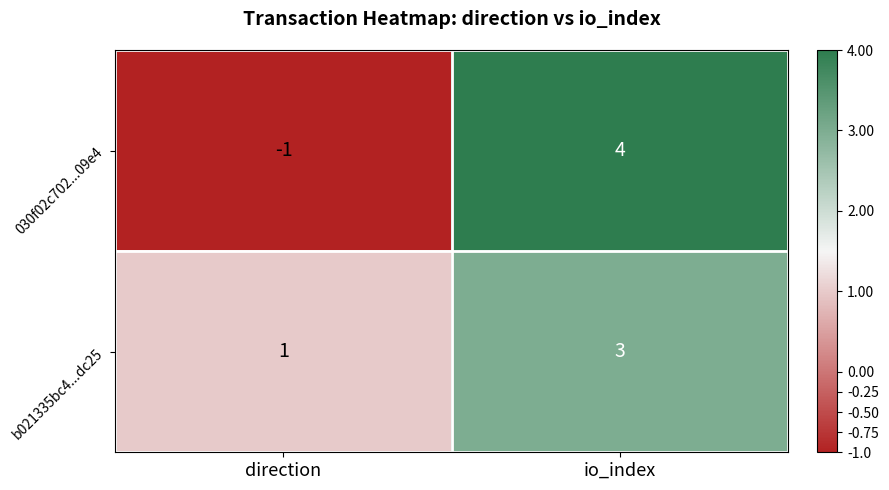

The 030f02c702...09e4 series shows 4 at io_index. True or false?

True